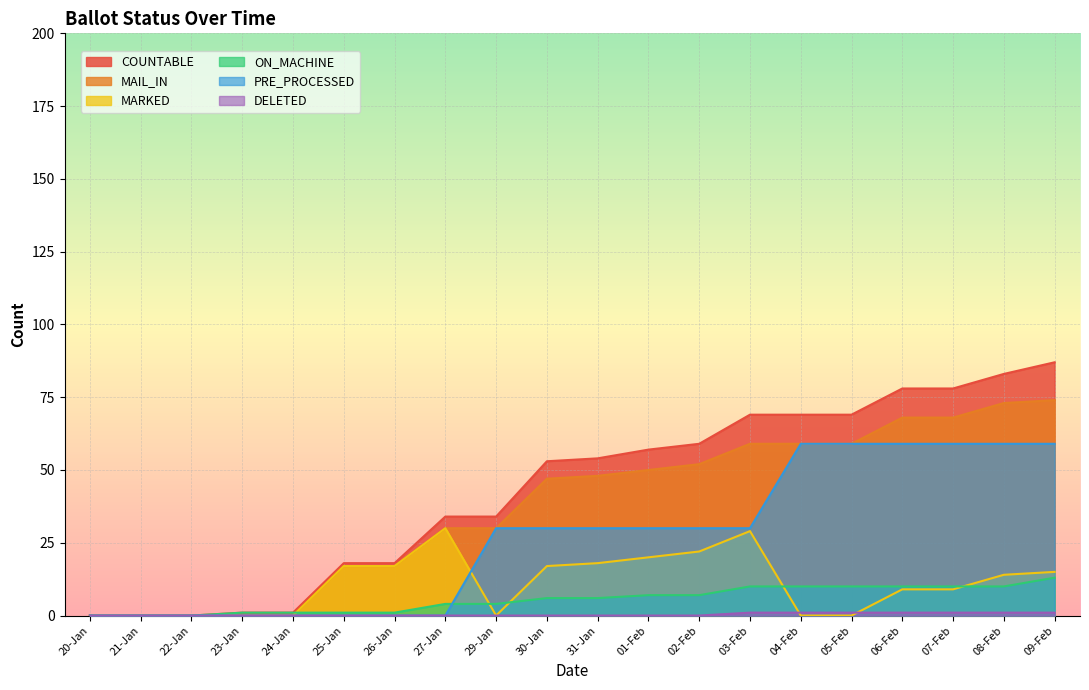

Which series has the largest total across all categories?

COUNTABLE